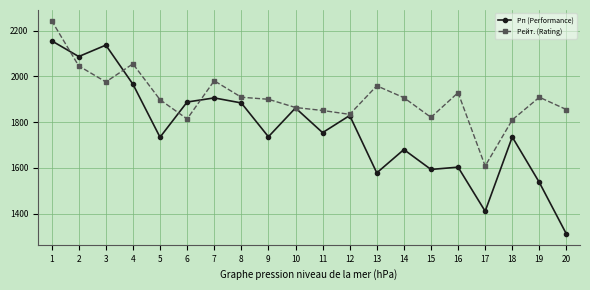

How many lines are shown in the chart?

2